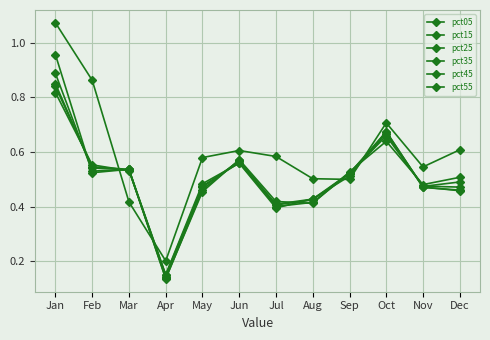

At how many categories does at least one series exceed 0?

12